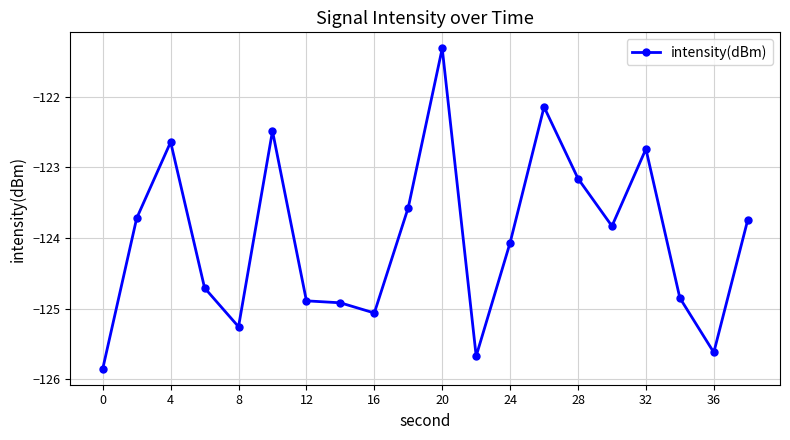

Reading right to left, extract all data points from this chart.

-123.7	-125.6	-124.8	-122.7	-123.8	-123.2	-122.1	-124.1	-125.7	-121.3	-123.6	-125.1	-124.9	-124.9	-122.5	-125.3	-124.7	-122.6	-123.7	-125.9